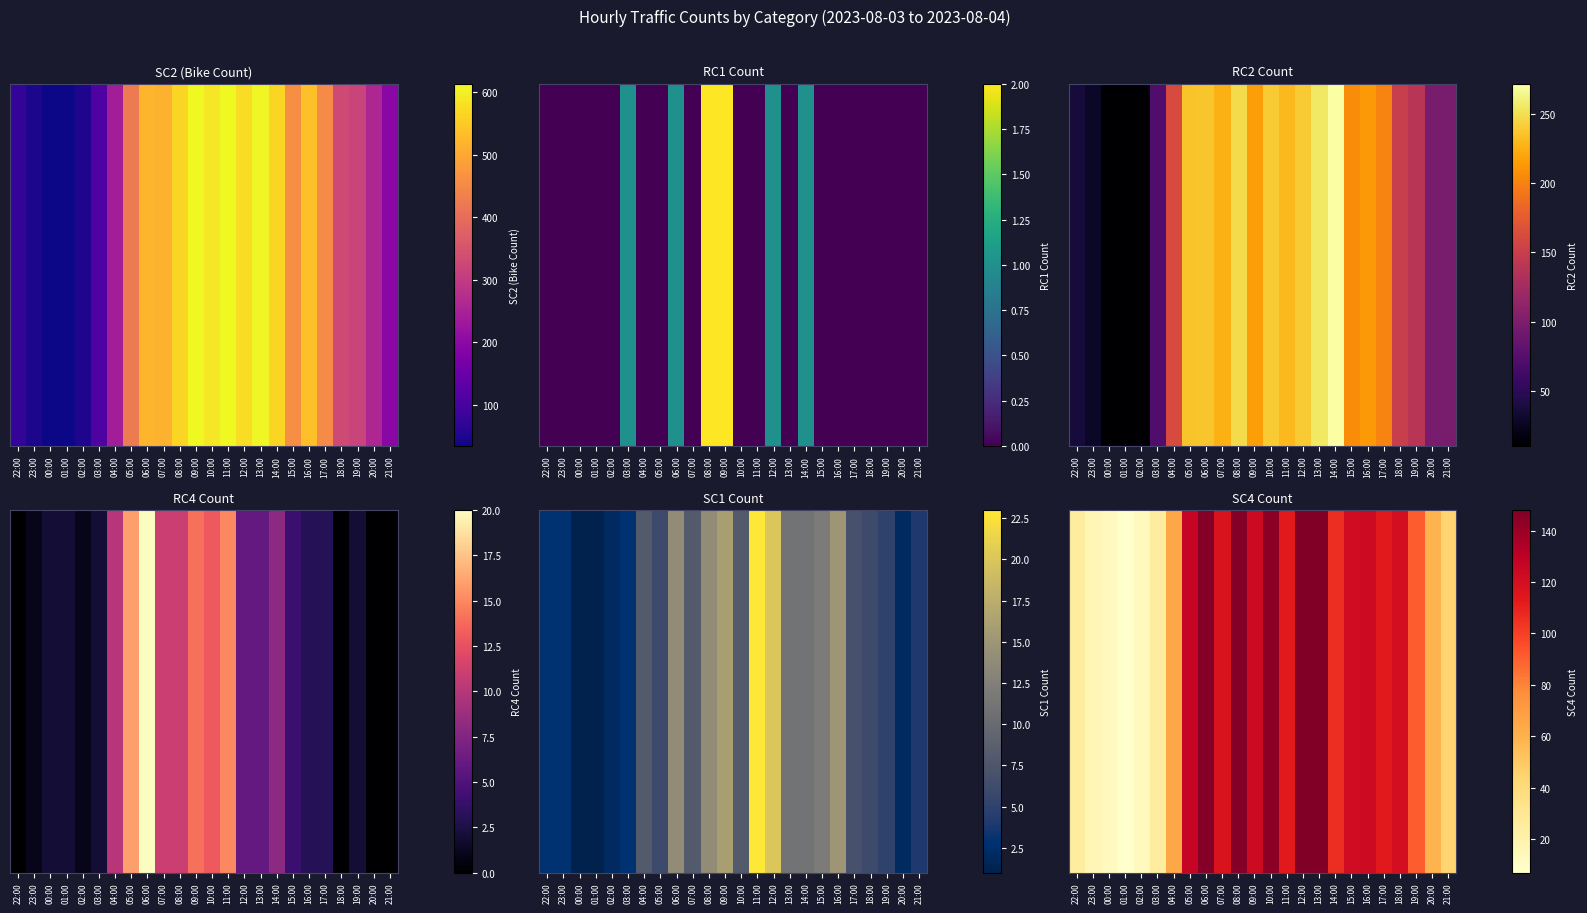

How many distinct data groups are displayed?

1